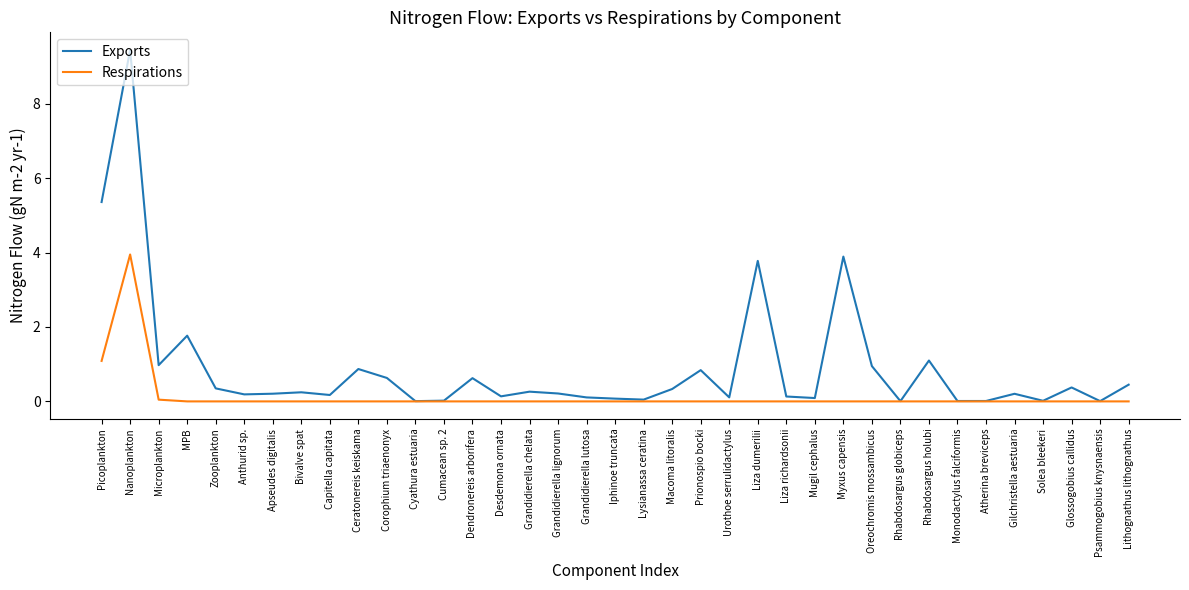

Where is the first local minimum for Exports?

Microplankton